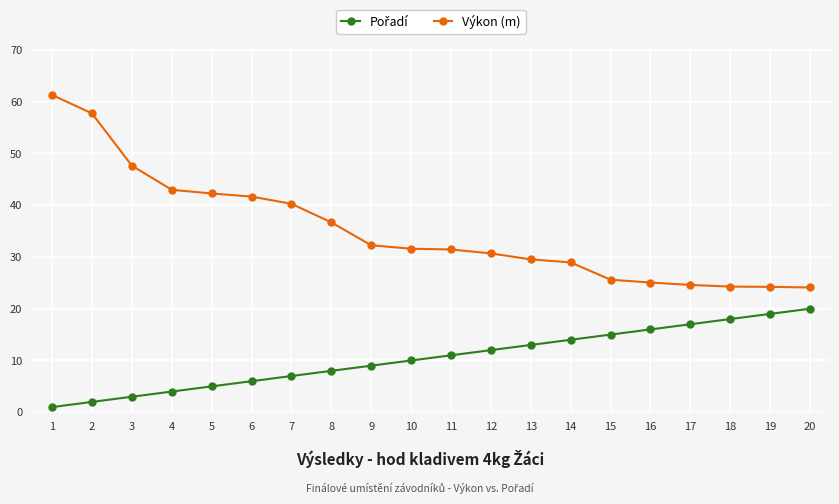

What value does the Výkon (m) series have at 16?

25.1